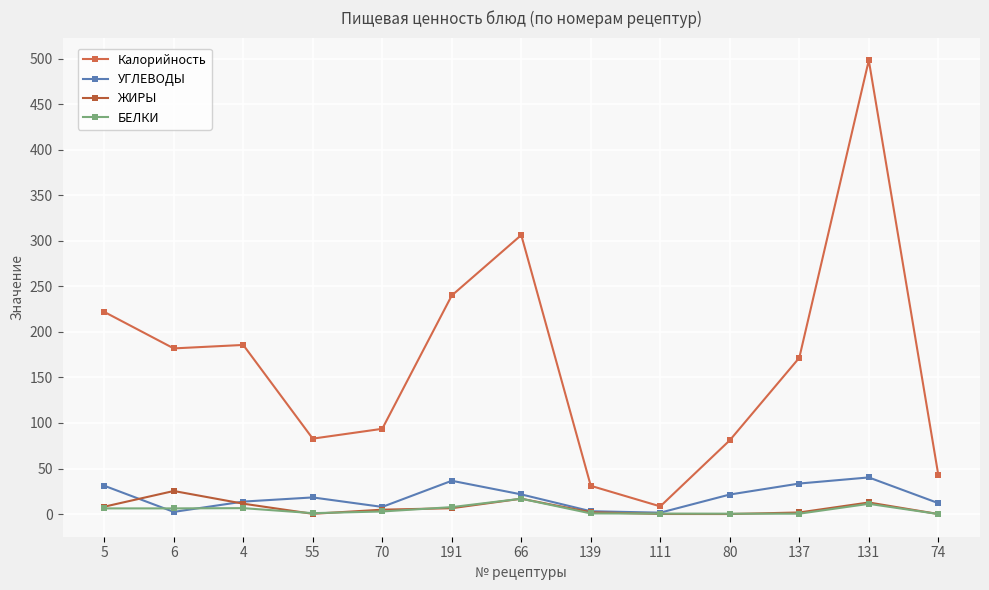

What position from the left is 111?

9